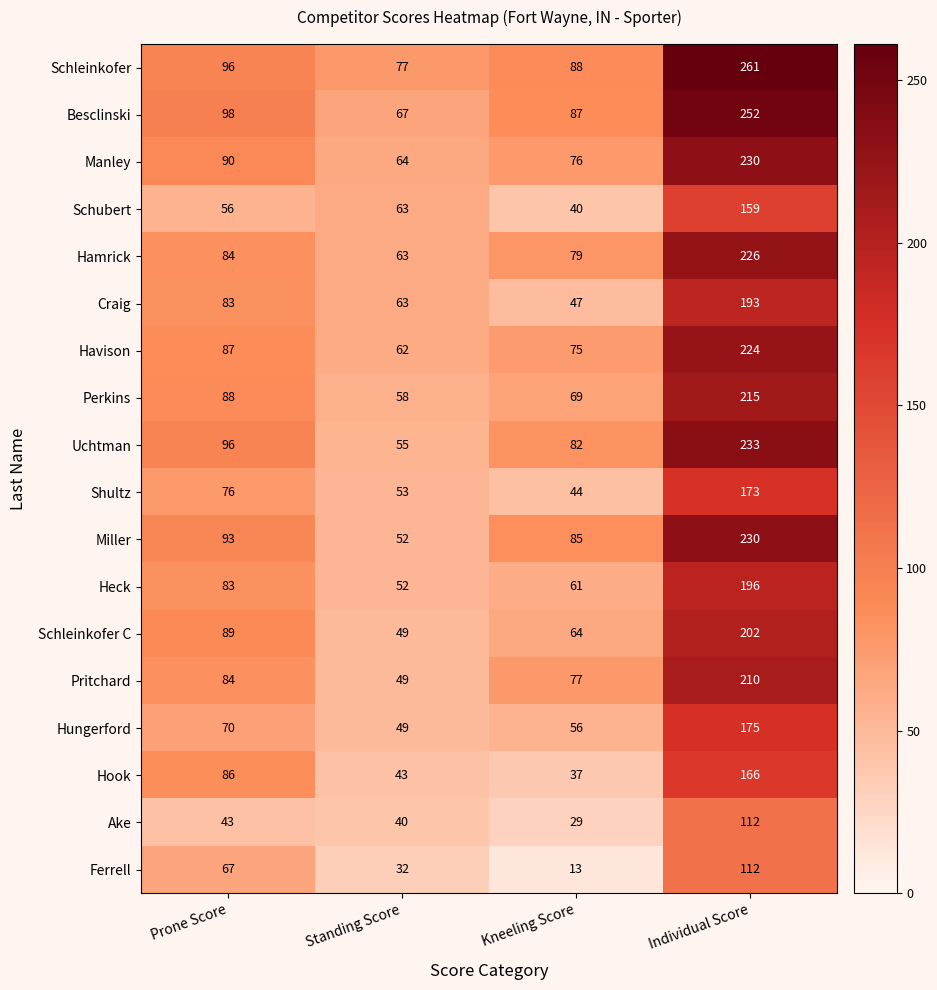

The Pritchard series shows 77 at Kneeling Score. True or false?

True